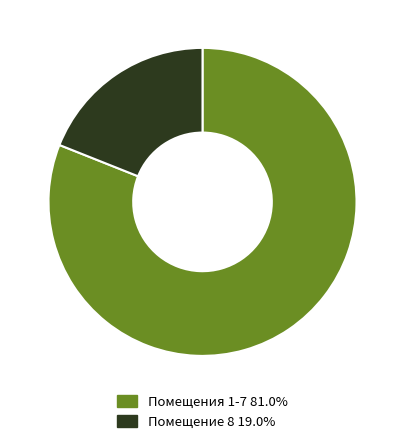

Is there a majority slice in this chart?

Yes